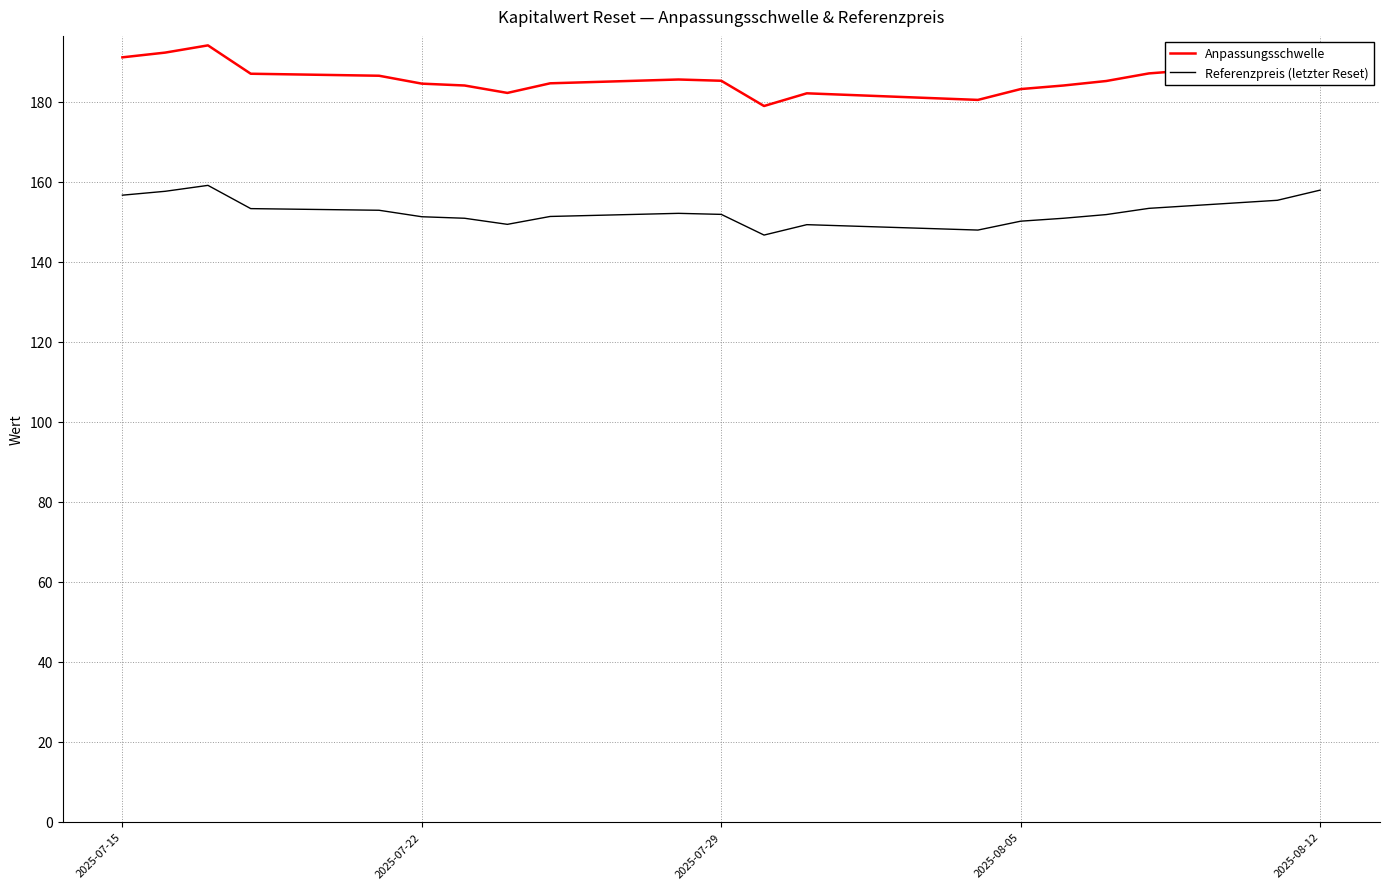

Is this an area chart (filled region under the line)?

No